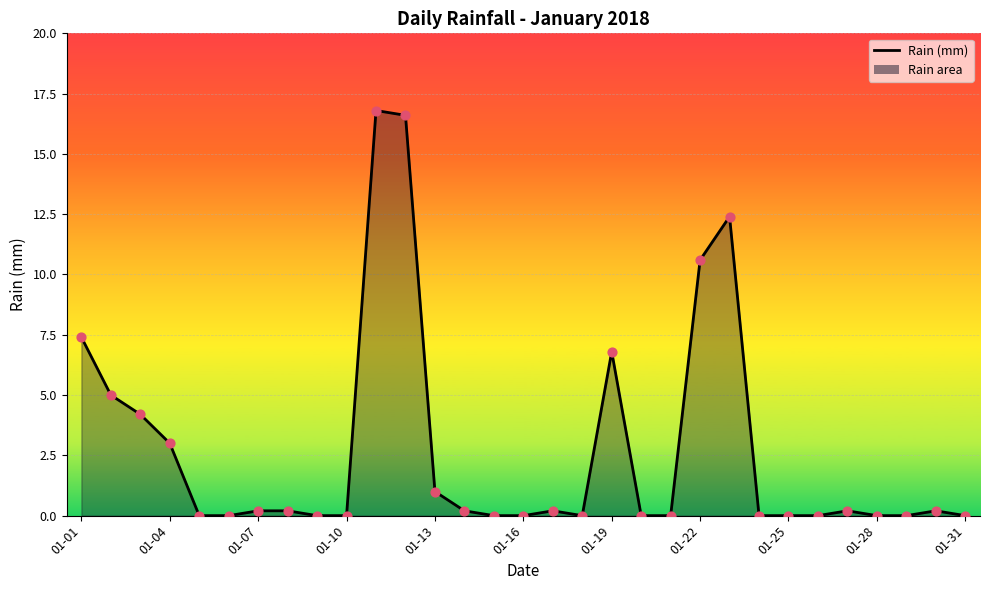

What is the difference between the maximum and minimum values?

16.8